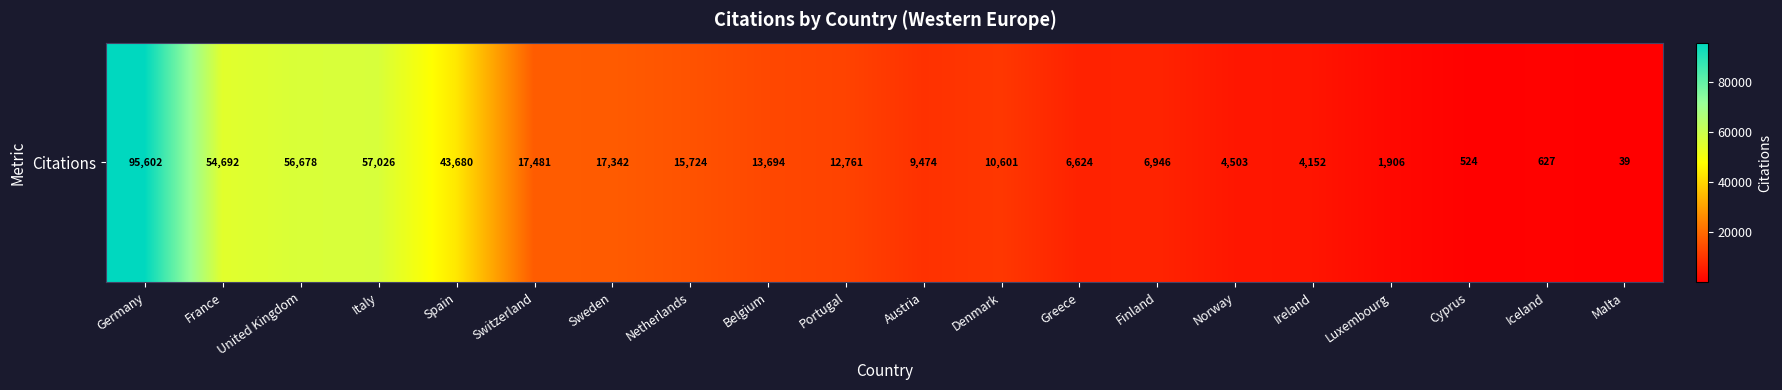

Reading left to right, transcribe all the data shown in this chart.

Germany=95602	France=54692	United Kingdom=56678	Italy=57026	Spain=43680	Switzerland=17481	Sweden=17342	Netherlands=15724	Belgium=13694	Portugal=12761	Austria=9474	Denmark=10601	Greece=6624	Finland=6946	Norway=4503	Ireland=4152	Luxembourg=1906	Cyprus=524	Iceland=627	Malta=39